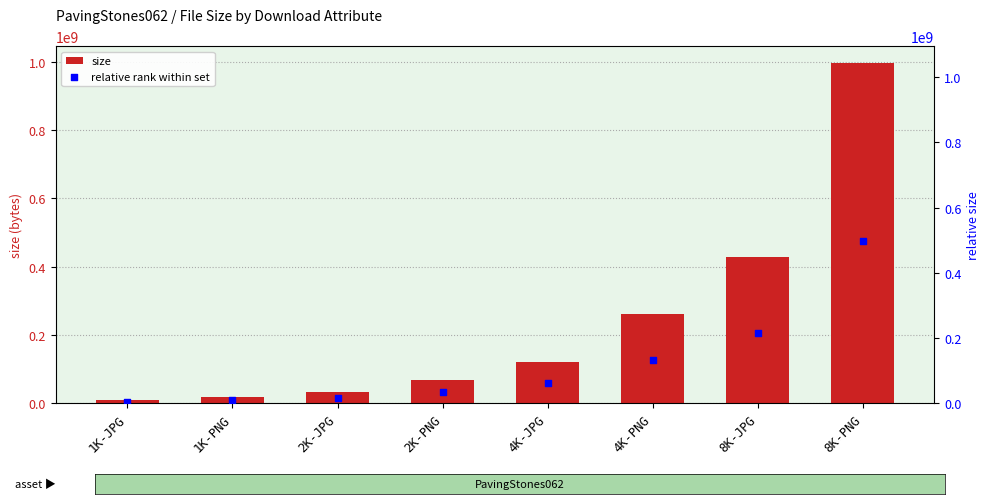

At which category is the sum across all series the highest?

8K-PNG